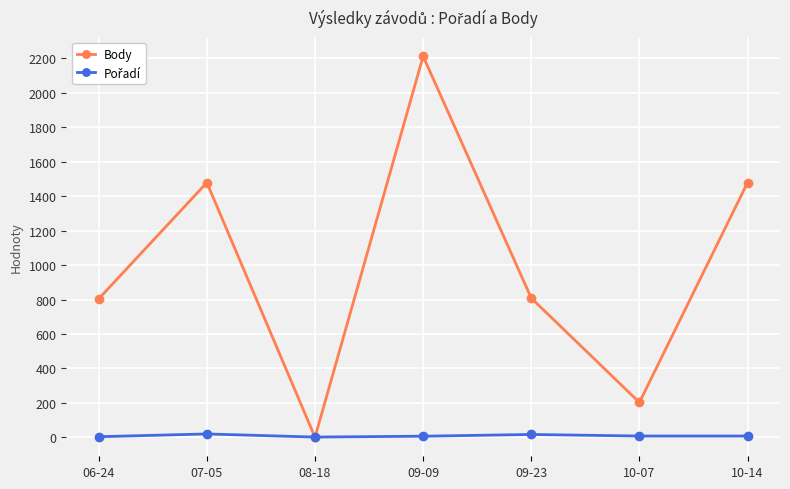

How many values in Body are above zero?

6